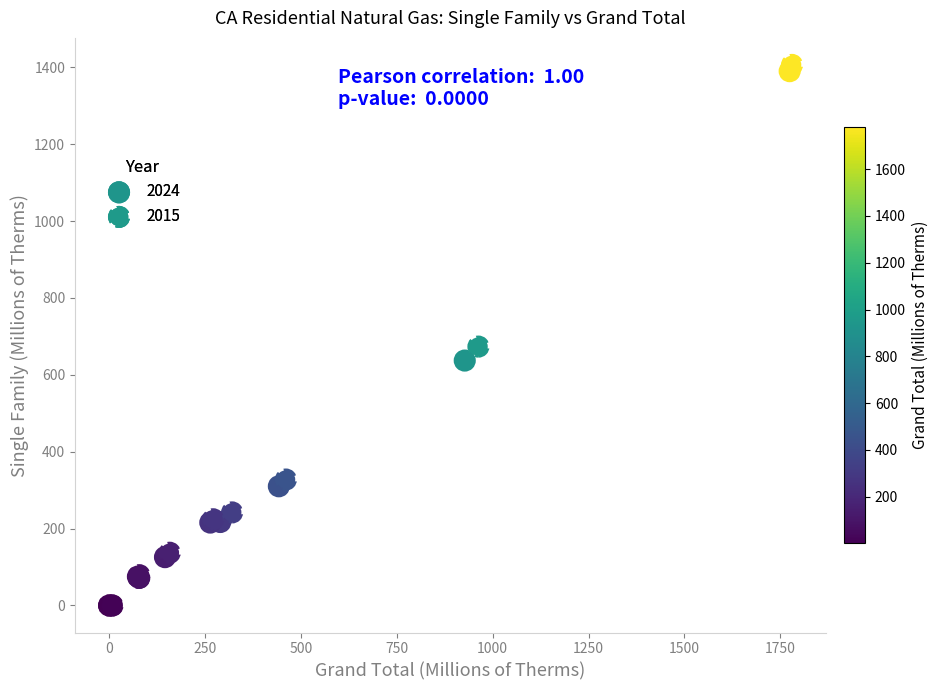

Which series has the widest spread of Y values?

2015